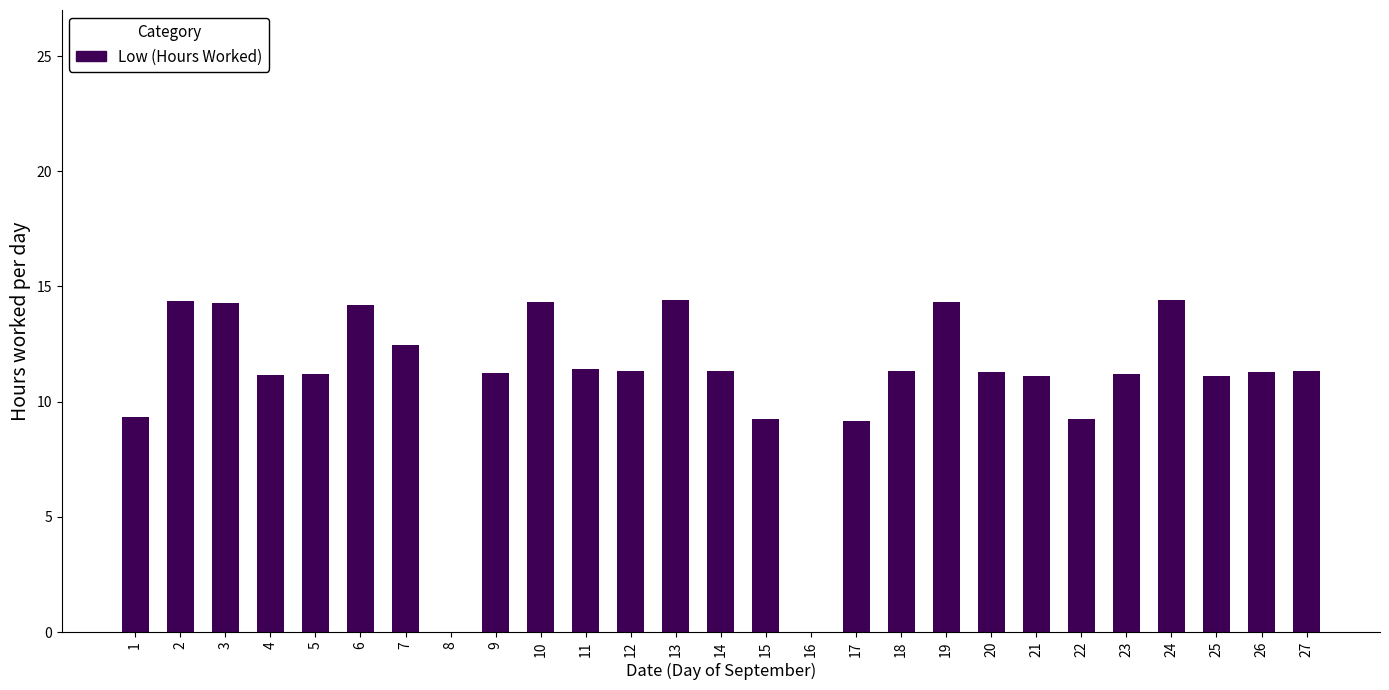

What is the sum of all values?

296.0